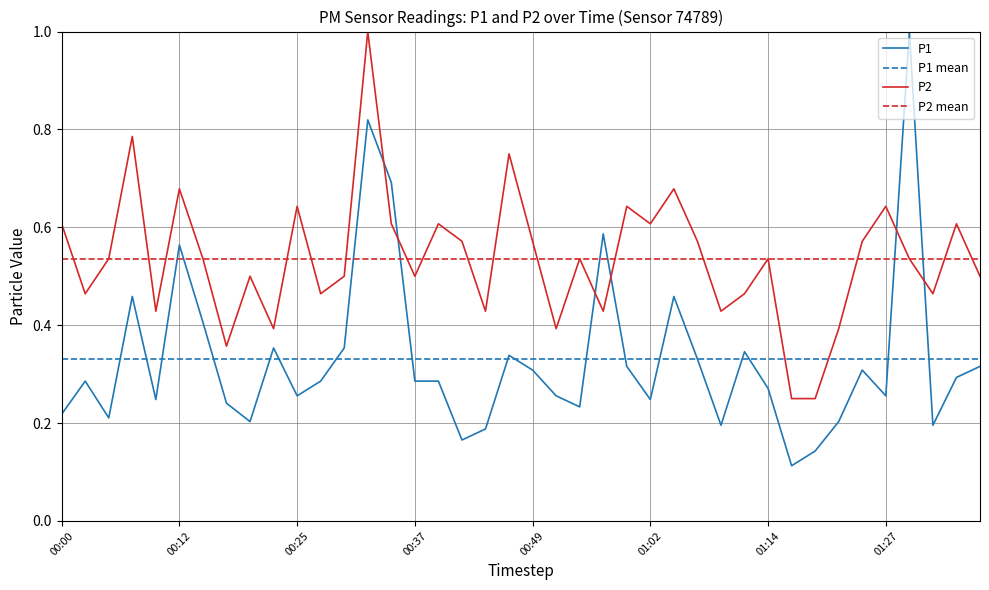

Rank the series by their maximum value, from highest to lowest.

P1, P2